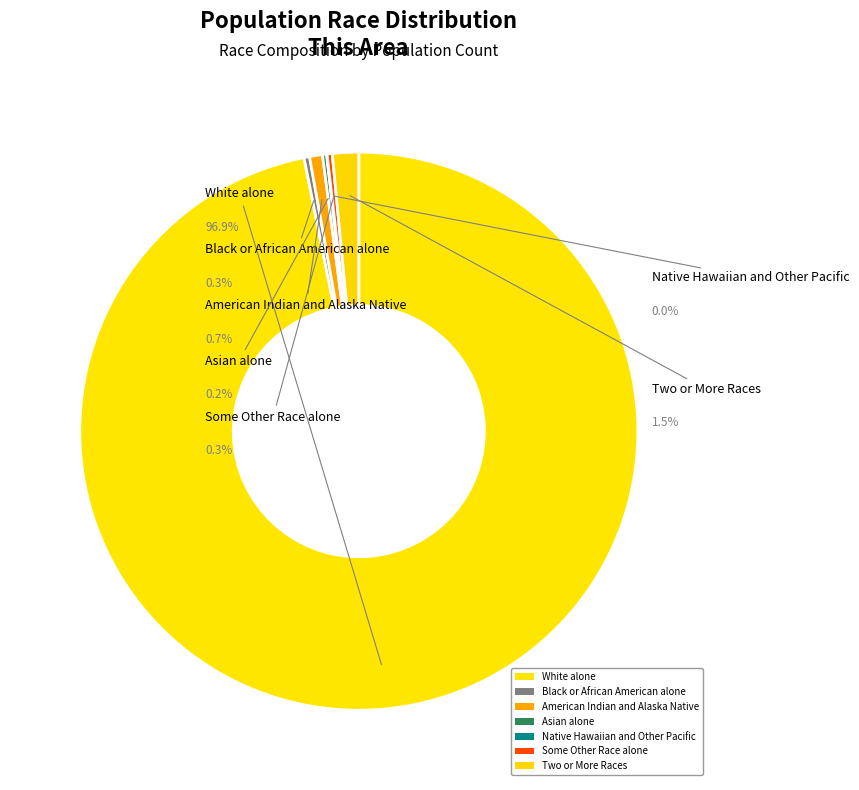

What is the ratio of the value at Two or More Races to the value at American Indian and Alaska Native?

2.0